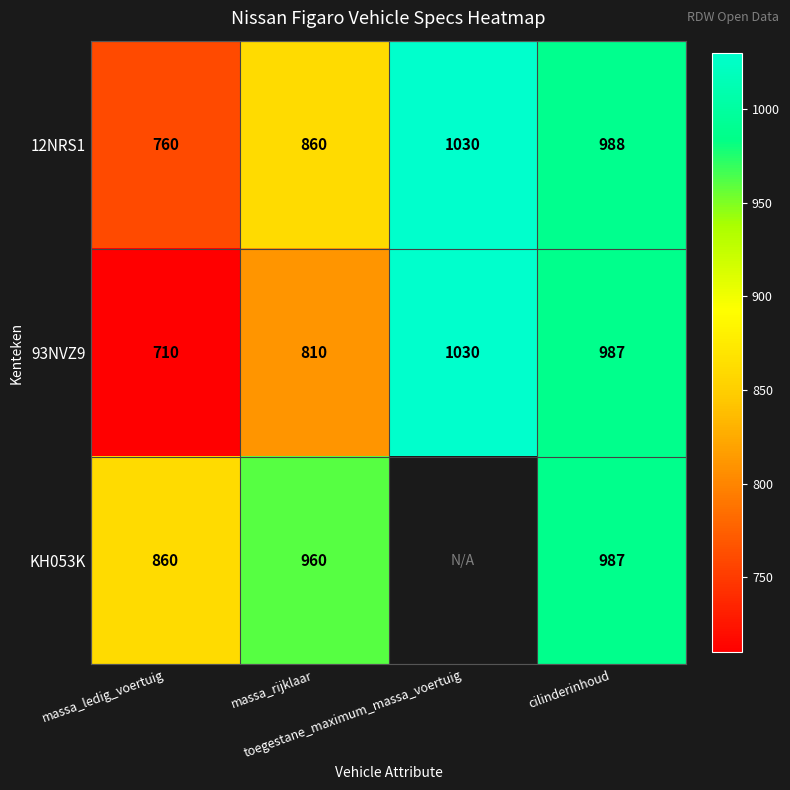

What is the lowest value of the 12NRS1 series?

760